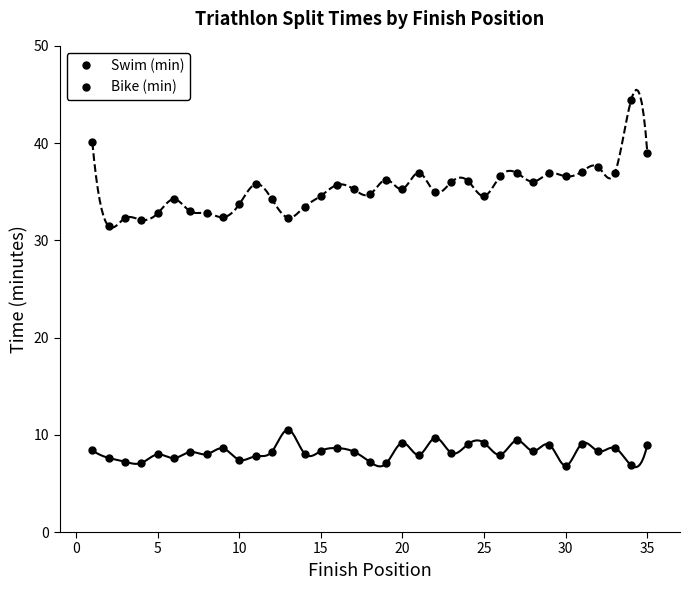

Count the number of categories in the chart.

35